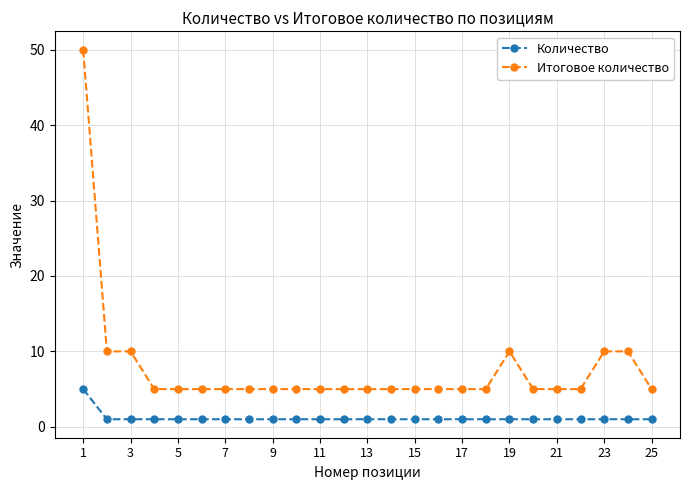

True or false: Итоговое количество and Количество intersect in this chart.

False